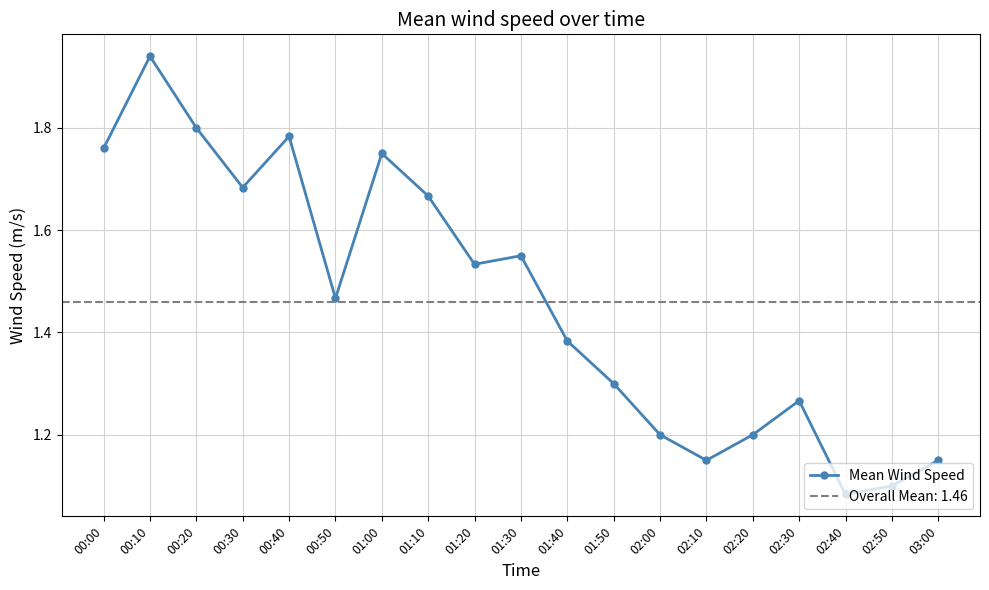

How many categories are shown in the chart?

19